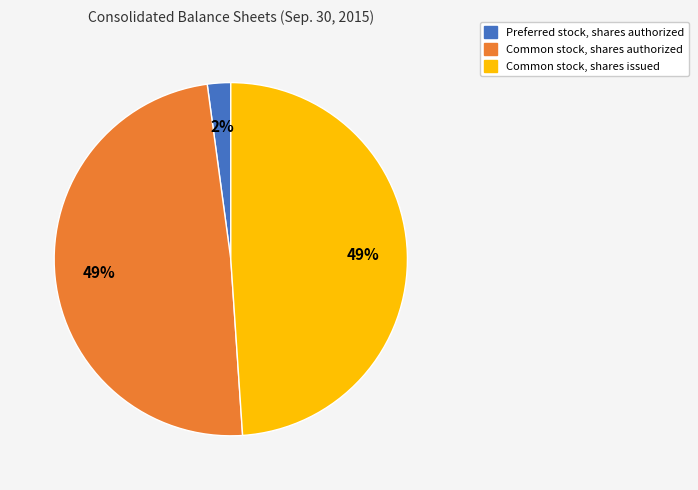

How many slices are in this pie chart?

3